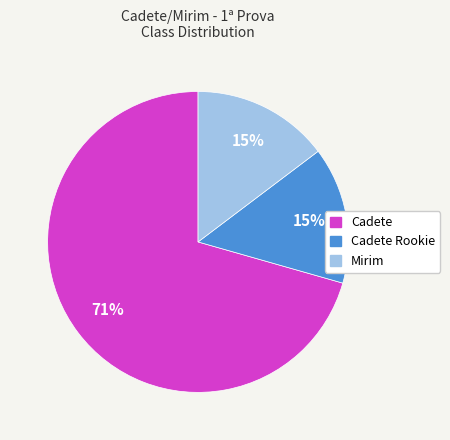

How many slices are in this pie chart?

3